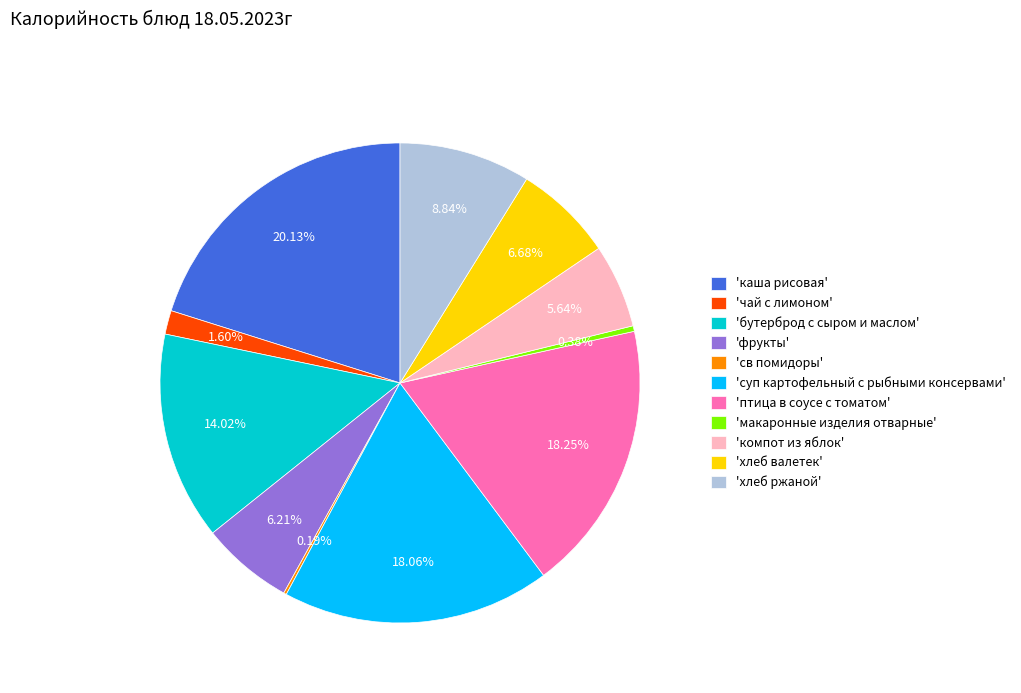

Does any single category account for the majority?

No